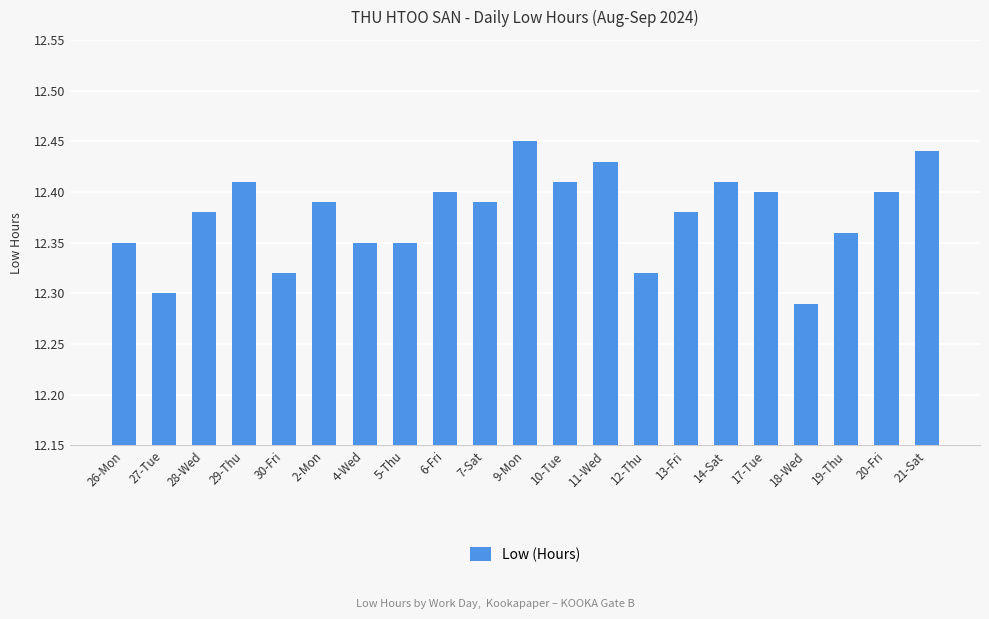

Does the chart contain stacked bars?

No